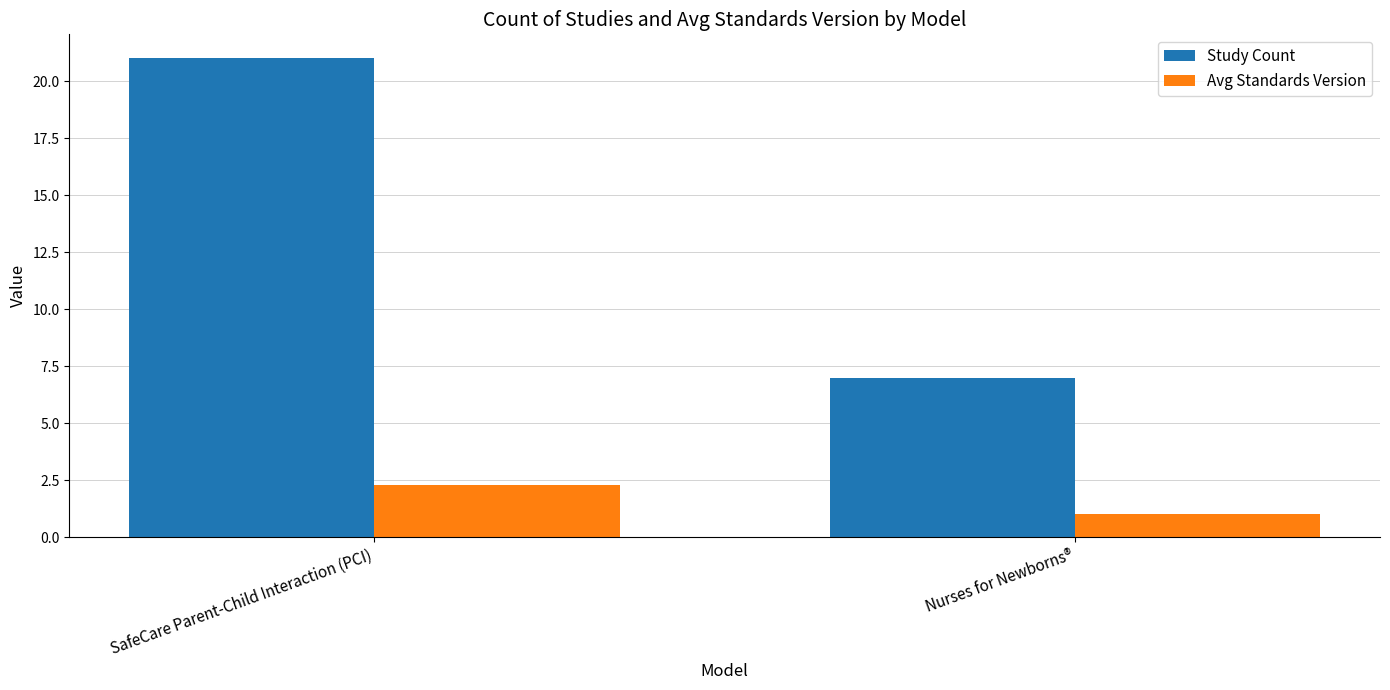

At which category is the sum across all series the highest?

SafeCare Parent-Child Interaction (PCI)